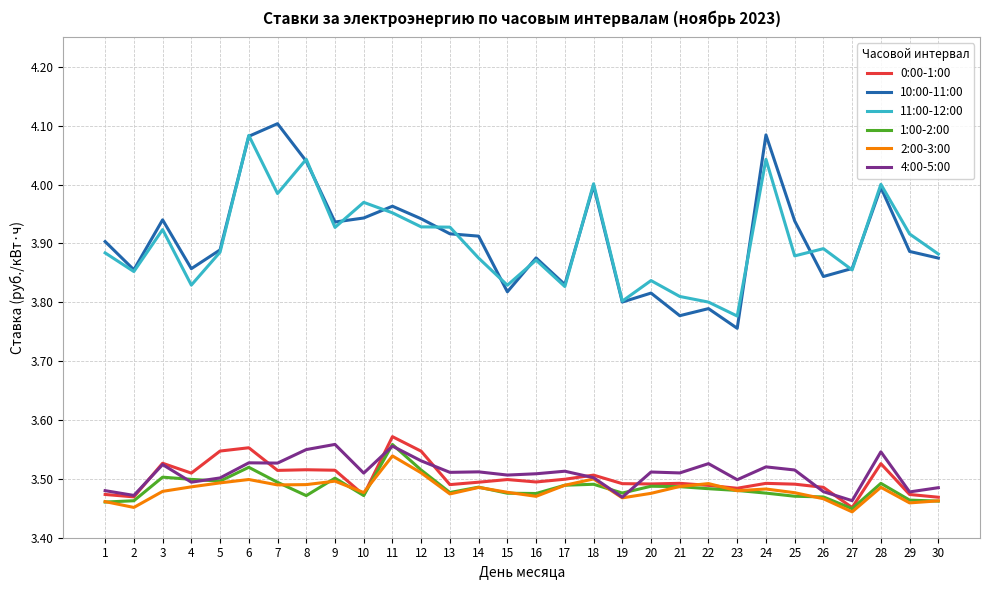

What is the difference between the highest and lowest values at 25?

0.5